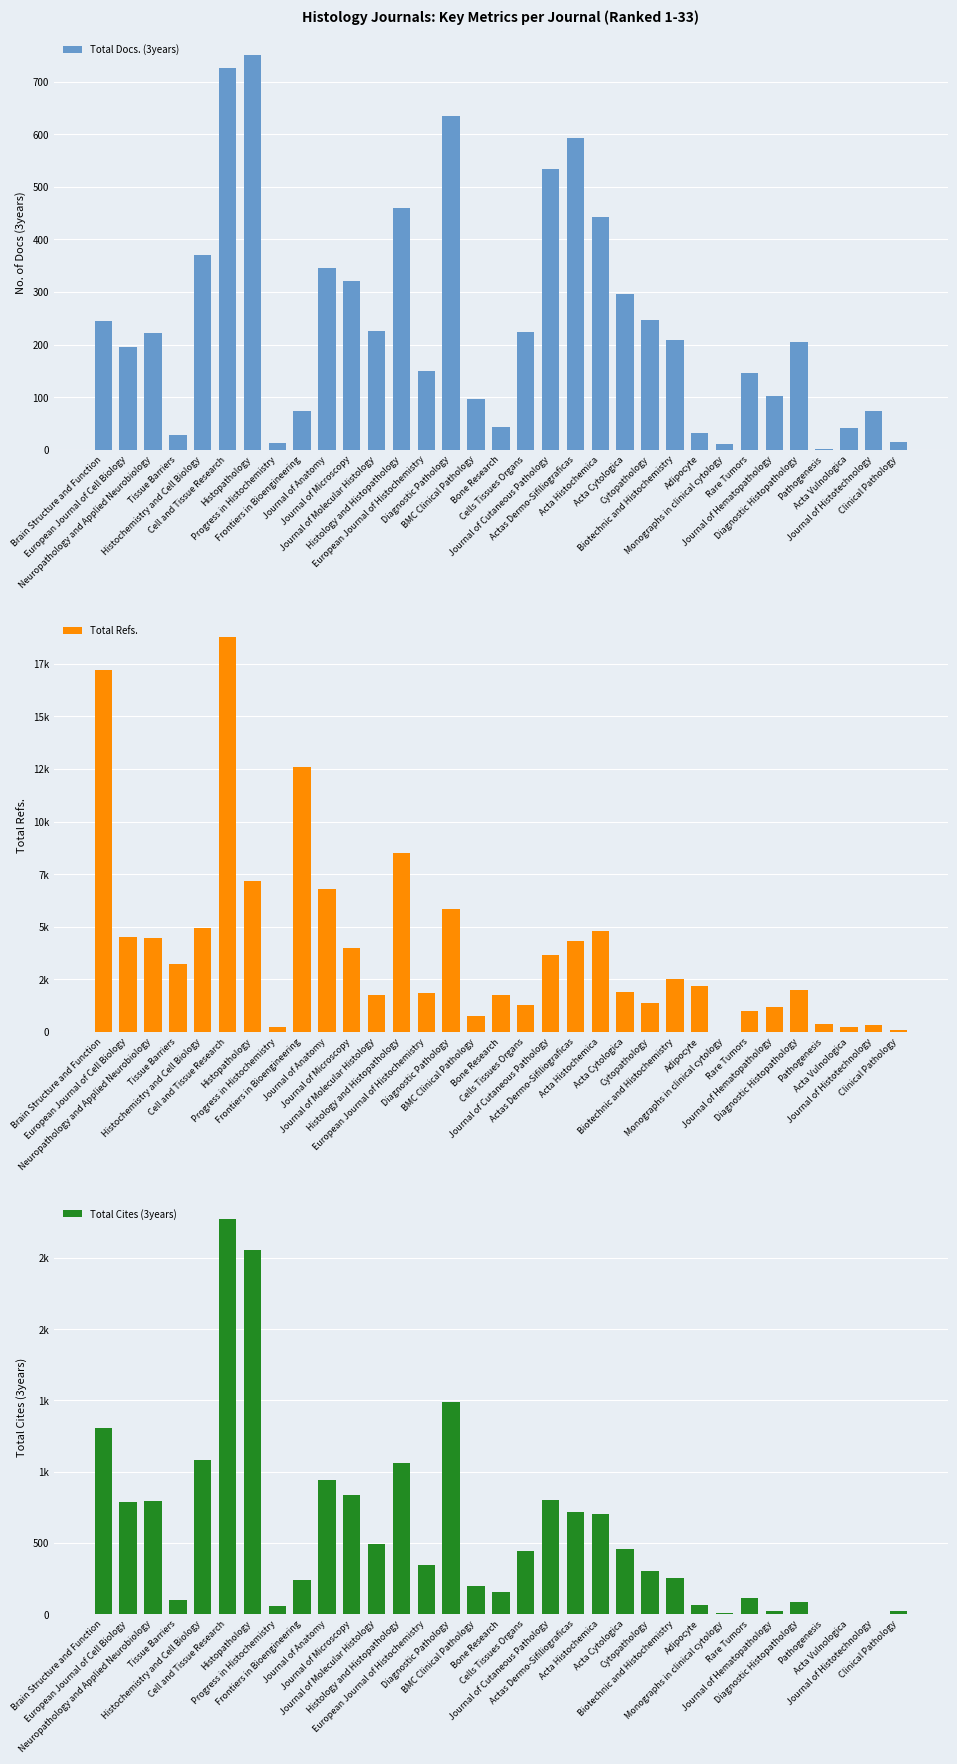

The value of Total Docs. (3years) at Journal of Anatomy is 473. True or false?

False